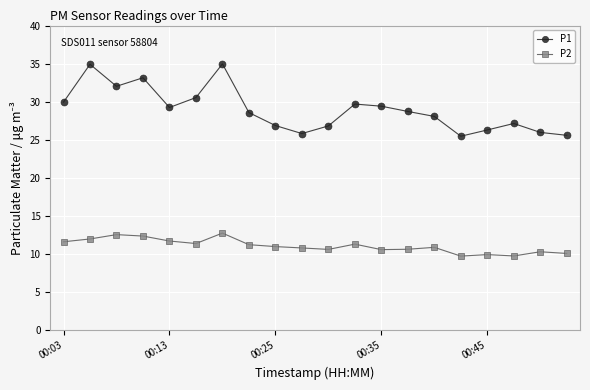

Rank the series by their average value, from lowest to highest.

P2, P1